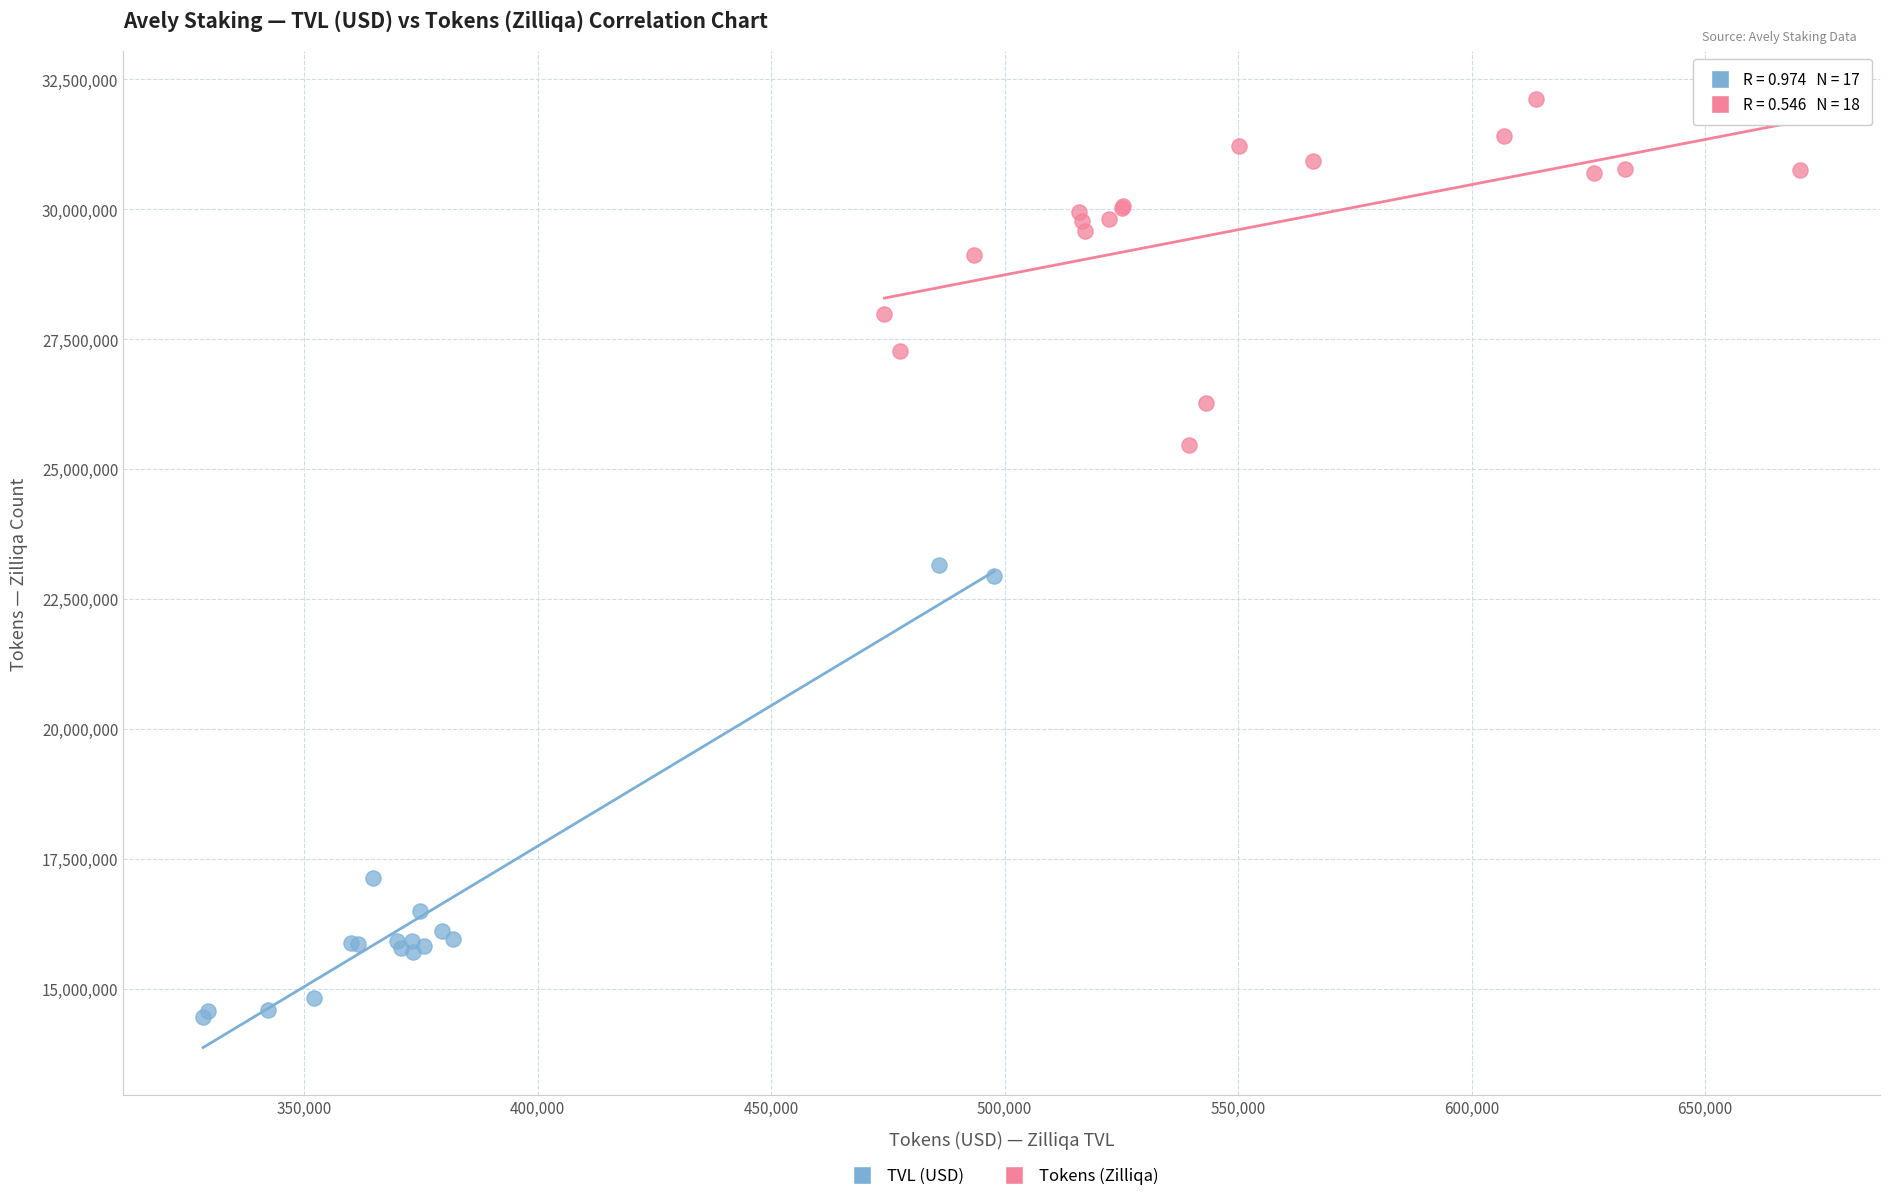

Which series reaches the maximum Y coordinate?

Tokens (Zilliqa)